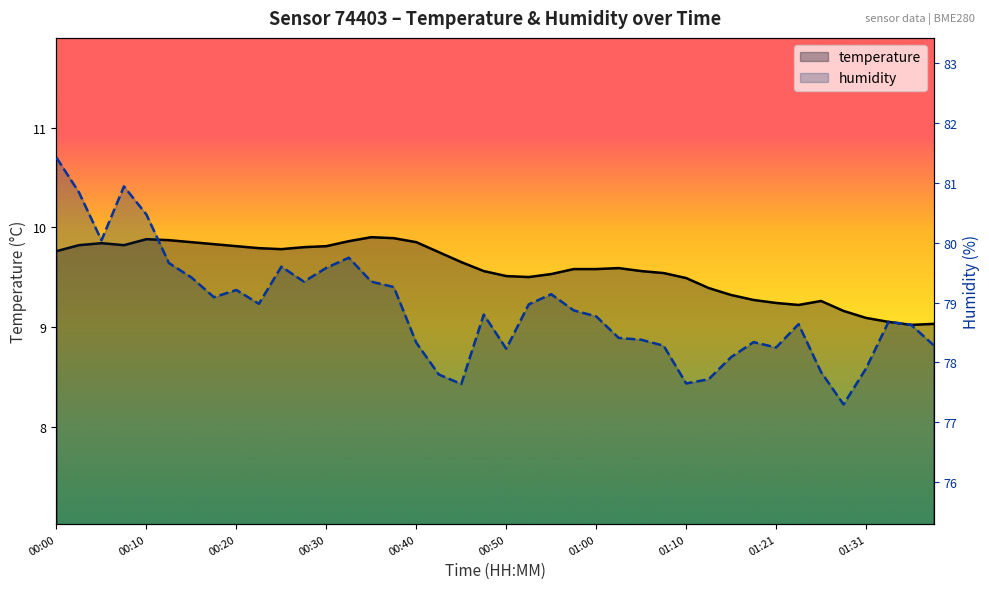

List the labels in order of temperature value, largest first.

14, 15, 00:40, 00:50, 13, 01:00, 16, 00:20, 01:10, 00:10, 00:30, 01:21, 12, 11, 01:31, 10, 00:00, 17, 18, 25, 23, 24, 19, 26, 27, 22, 20, 21, 28, 29, 30, 31, 34, 32, 33, 35, 36, 37, 39, 38